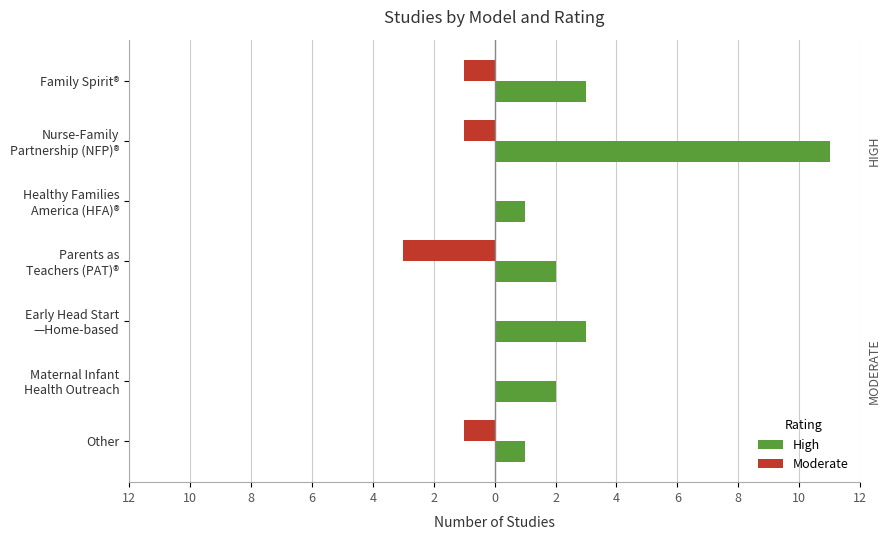

What are all the series names shown in the legend?

High, Moderate